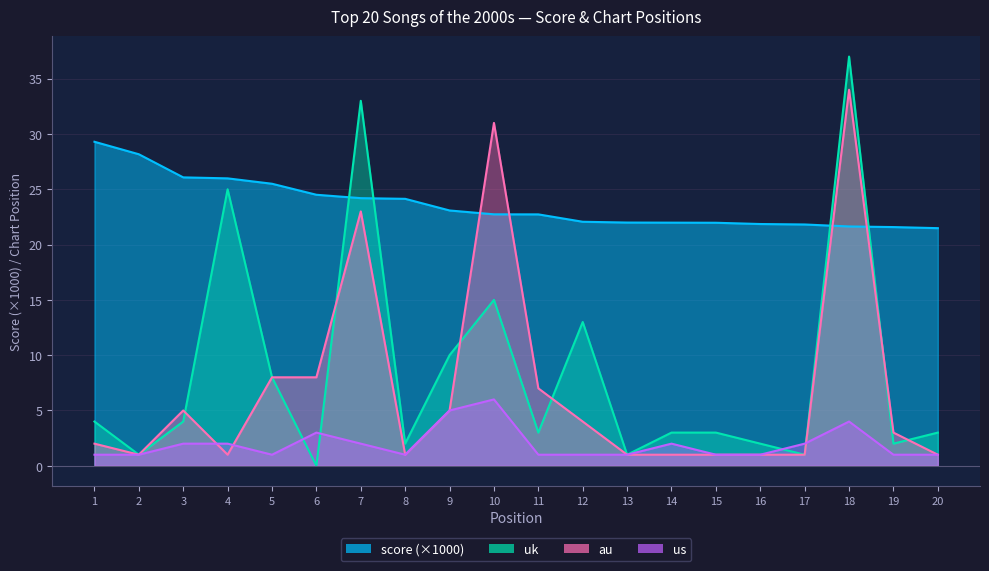

At which label does au first exceed 3?

3